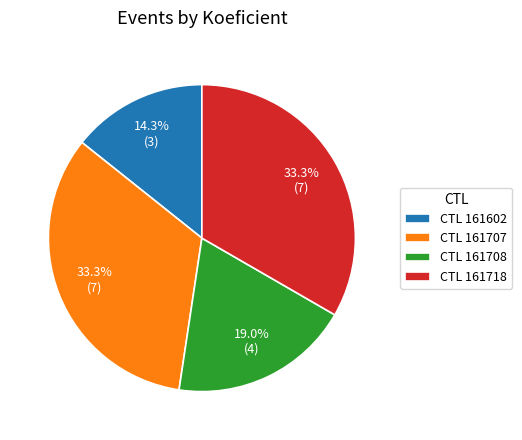

Combined, what portion of the pie is CTL 161602 and CTL 161708?

33.3%